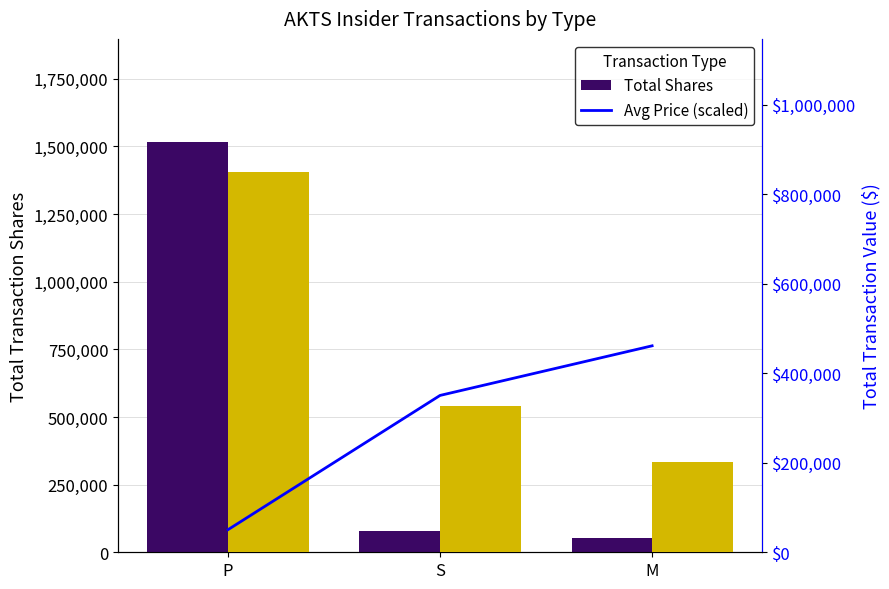

How many values in the Total Value ($) series are below 326726?

1